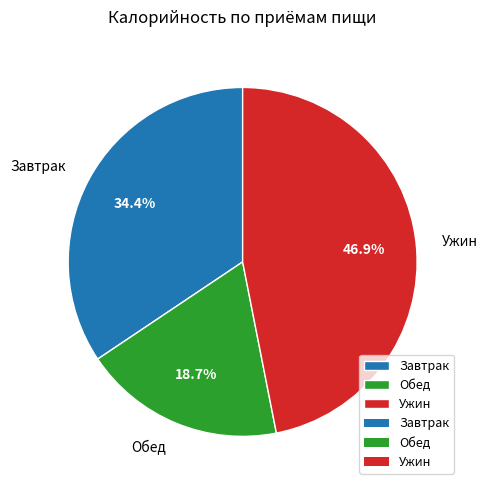

What portion of the pie excludes Ужин?

53.1%